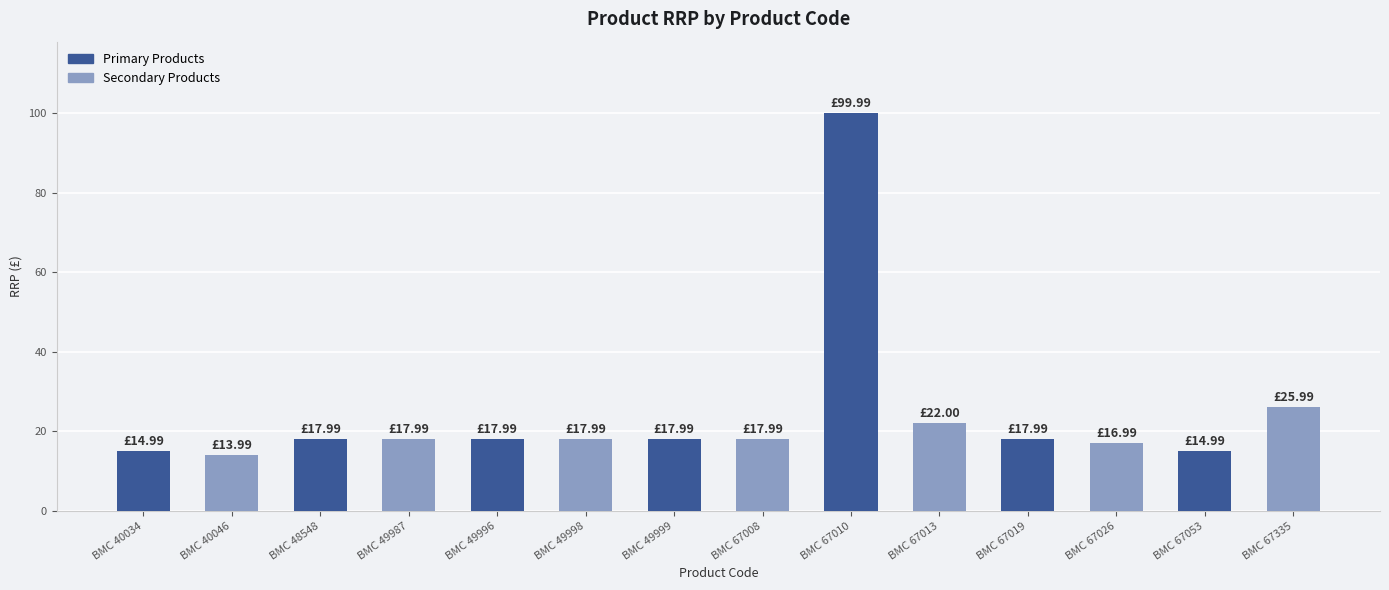

Count the number of data series in this chart.

1